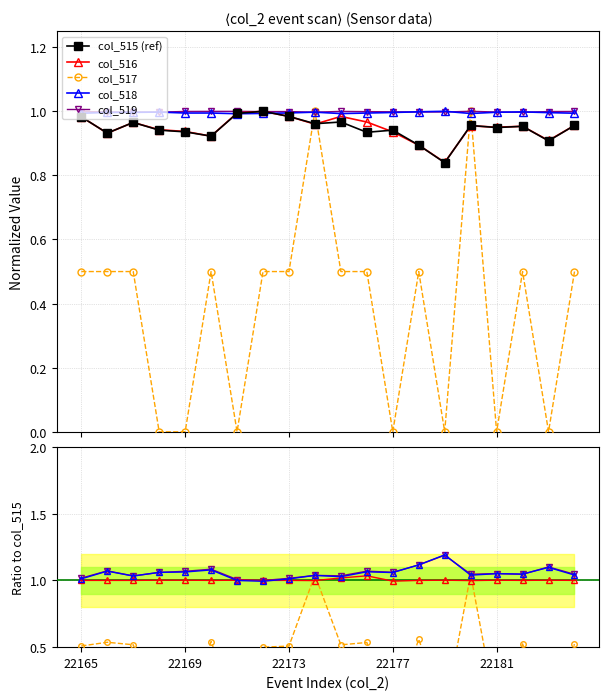

At how many categories does at least one series exceed 1?

19